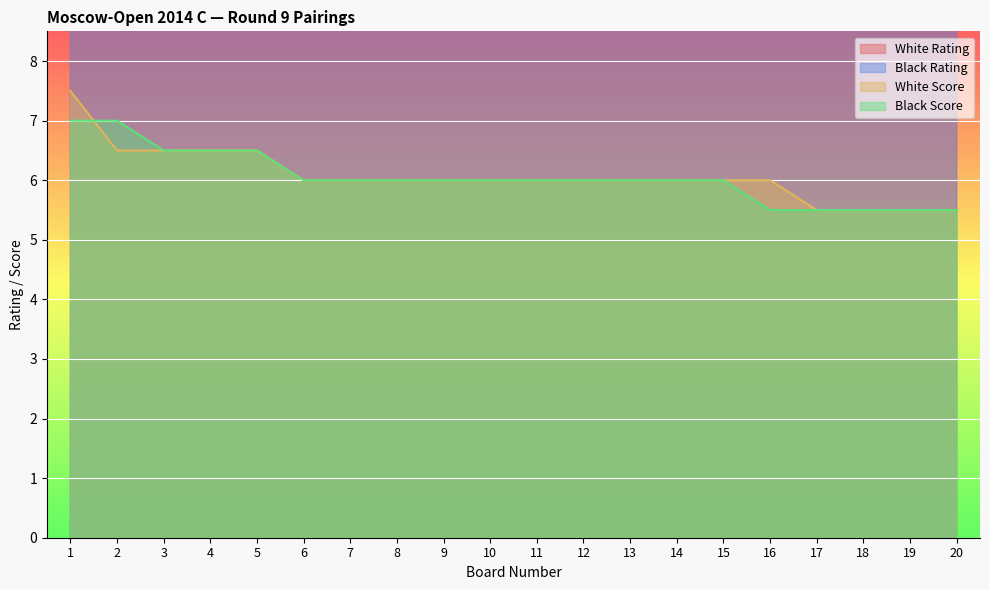

Which series has the widest spread of values?

White Rating